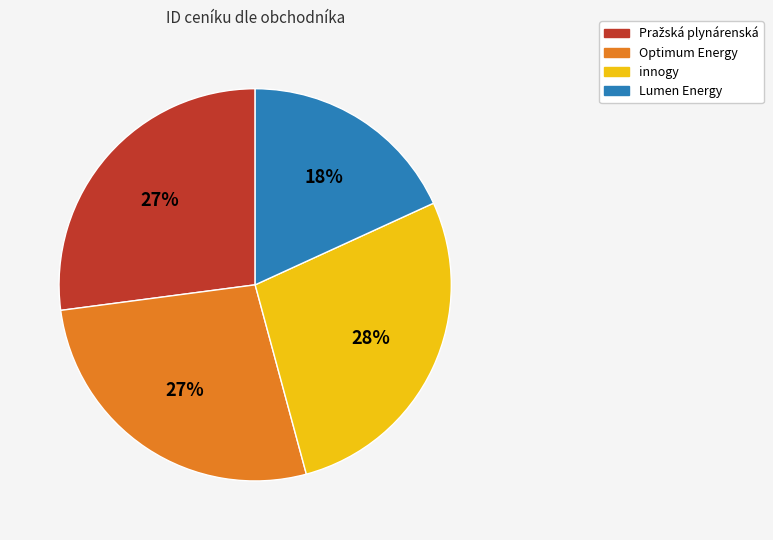

Which has a higher value, innogy or Optimum Energy?

innogy